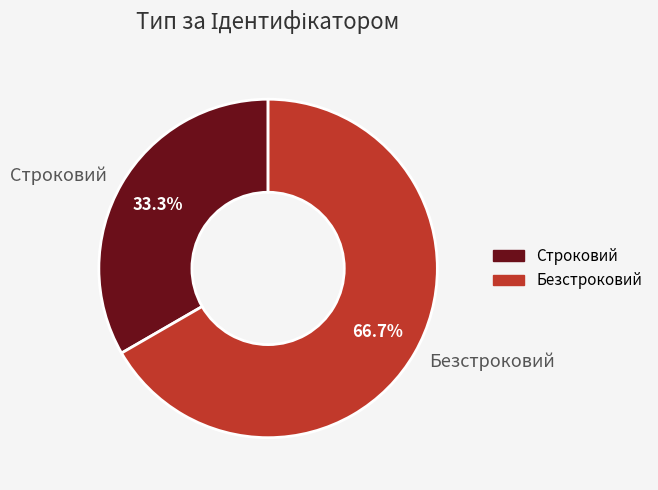

What percentage is NOT represented by Строковий?

66.7%